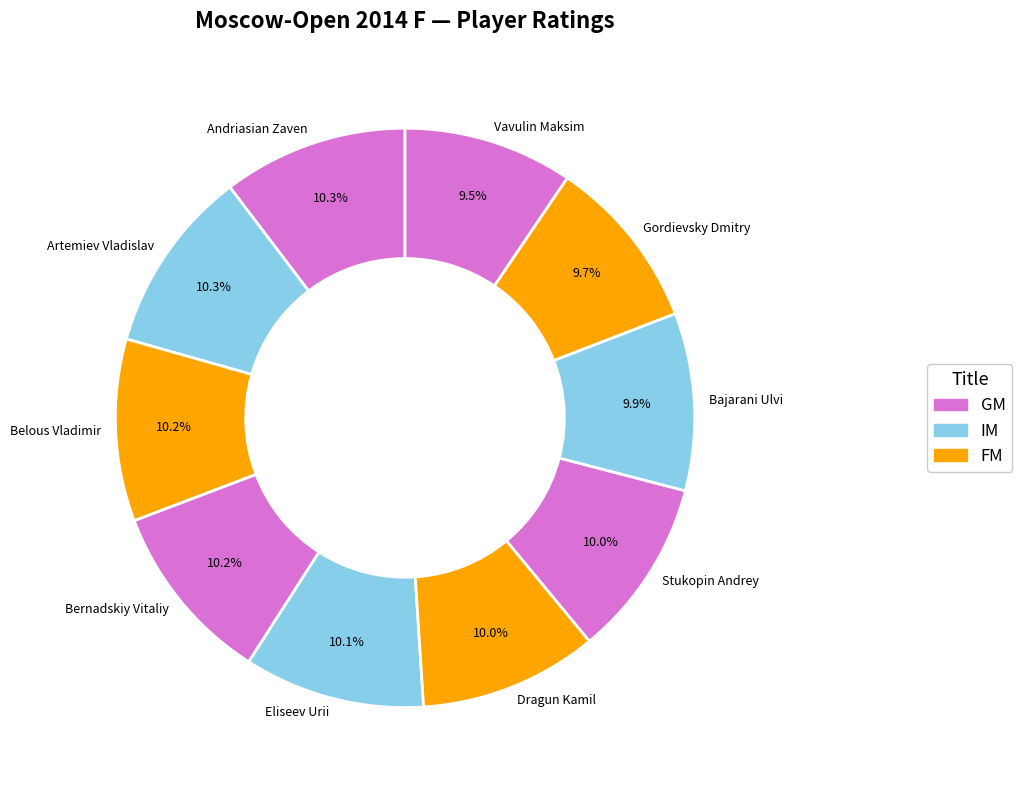

Count the number of slices in the pie.

10